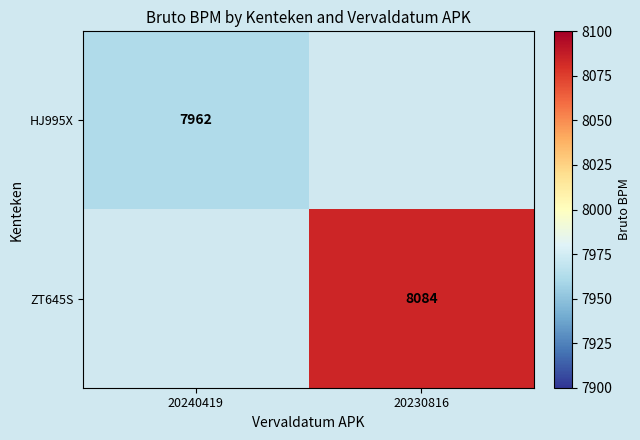

True or false: ZT645S has a value of 8084 at 20230816.

True